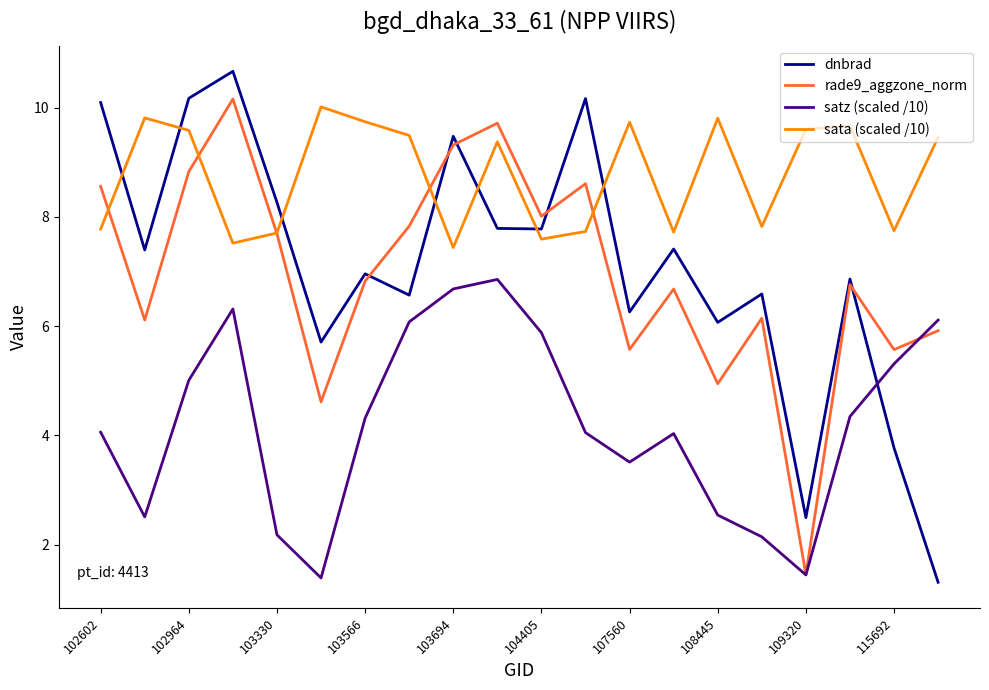

Which series has the largest range (max minus min)?

dnbrad